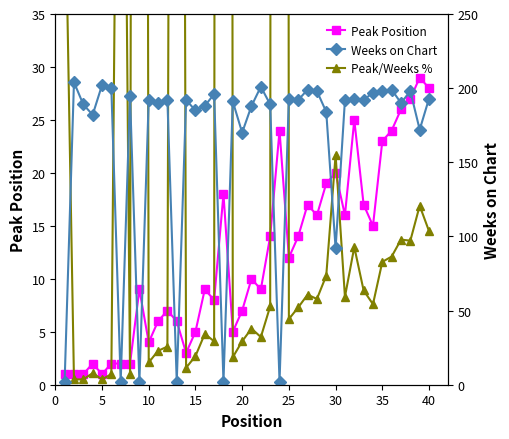

In Weeks on Chart, how many points are higher than both neighbors (excluding endpoints)?

14